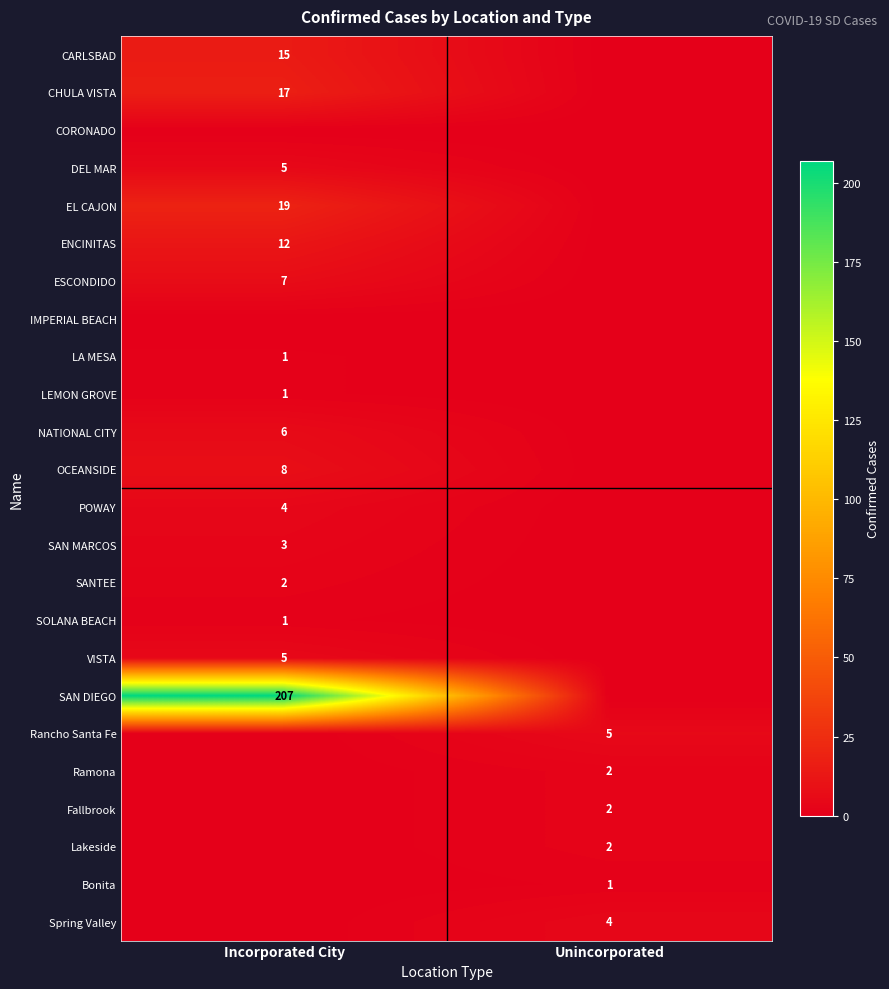

The value of CARLSBAD at Incorporated City is 21. True or false?

False